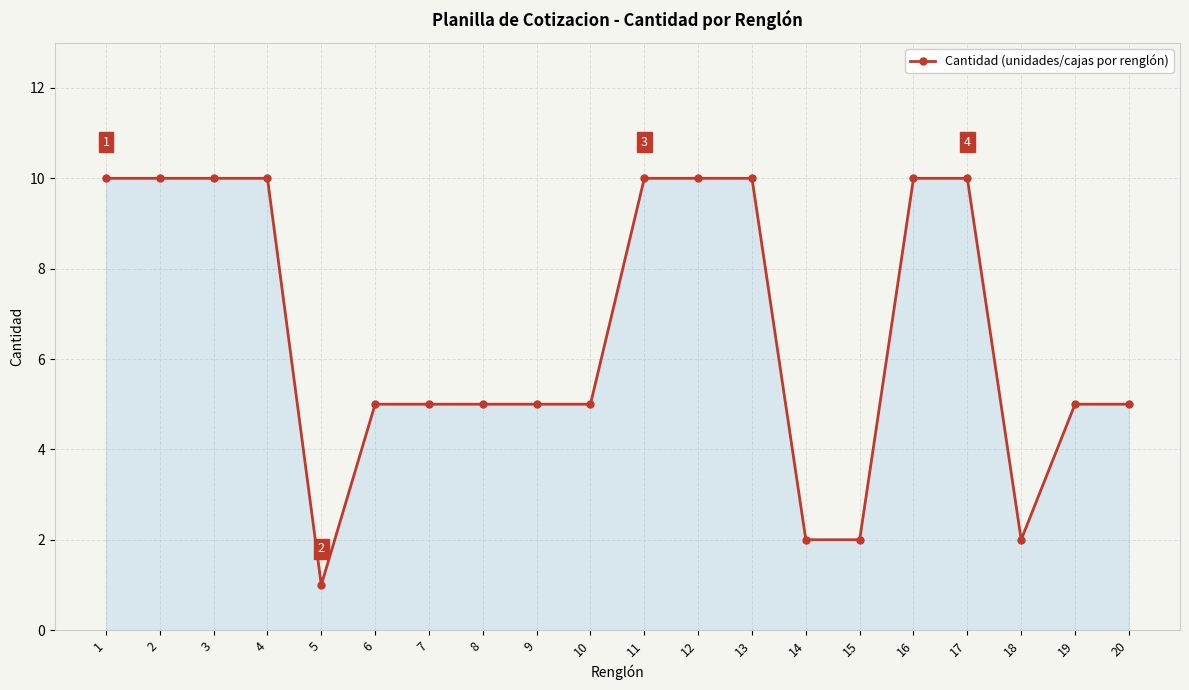

Count the number of data series in this chart.

1